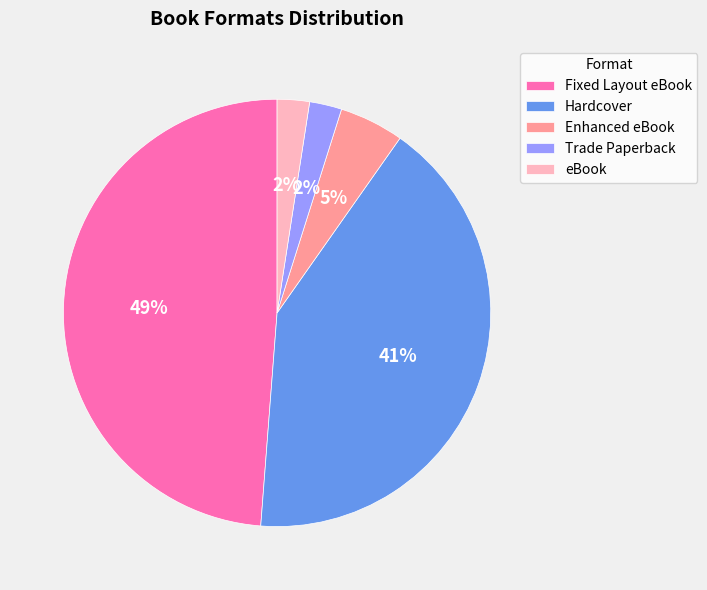

True or false: Trade Paperback accounts for 2% of the total.

True